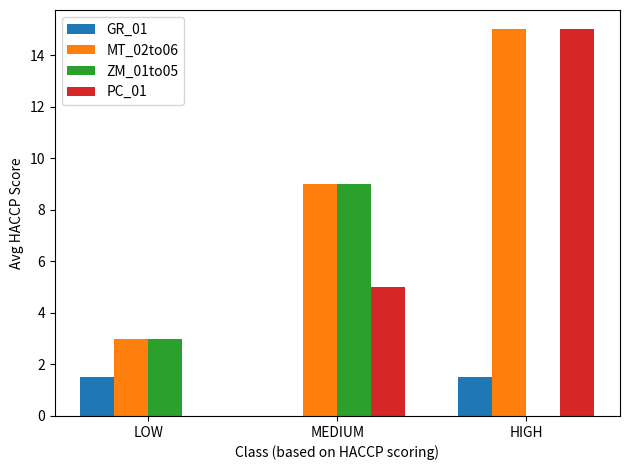

Reading left to right, transcribe all the data shown in this chart.

GR_01: 1.5	0.0	1.5
MT_02to06: 3.0	9.0	15.0
ZM_01to05: 3.0	9.0	0.0
PC_01: 0.0	5.0	15.0